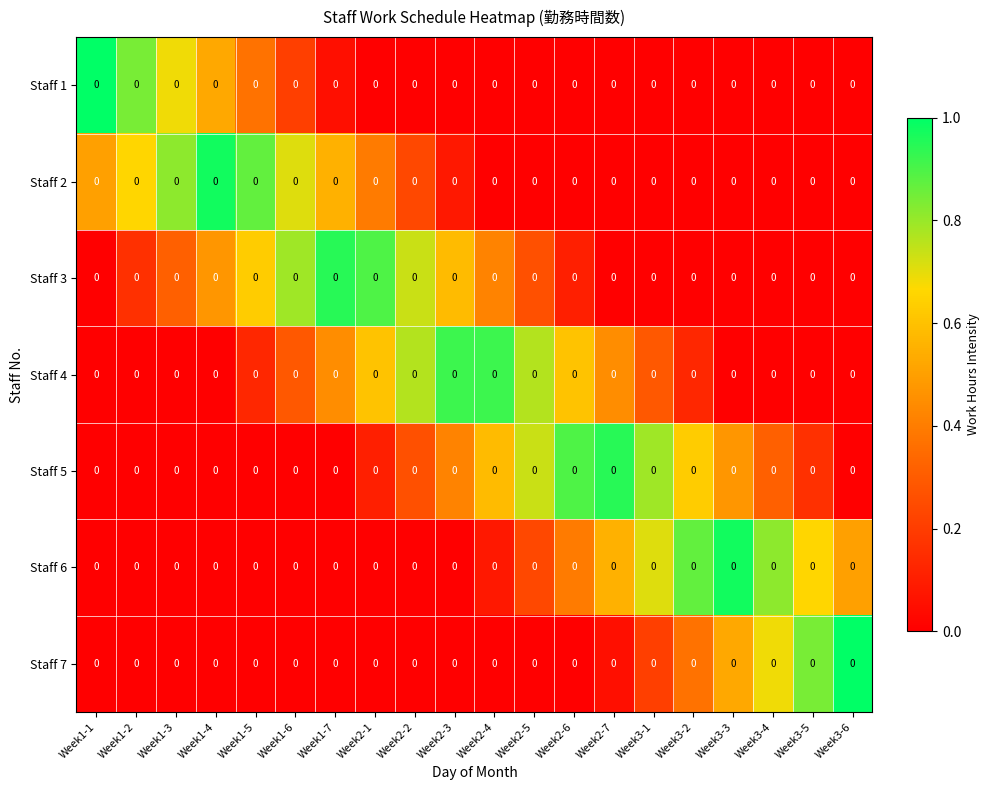

Rank the series by their maximum value, from lowest to highest.

Staff 4, Staff 5, Staff 3, Staff 2, Staff 6, Staff 1, Staff 7